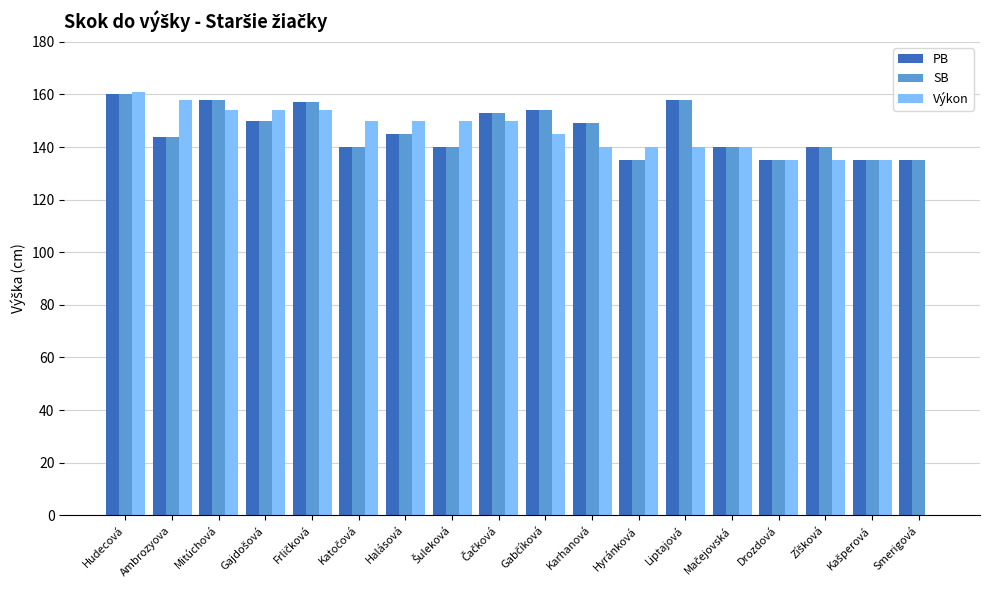

Is it true that SB equals 158 at Liptajová?

True